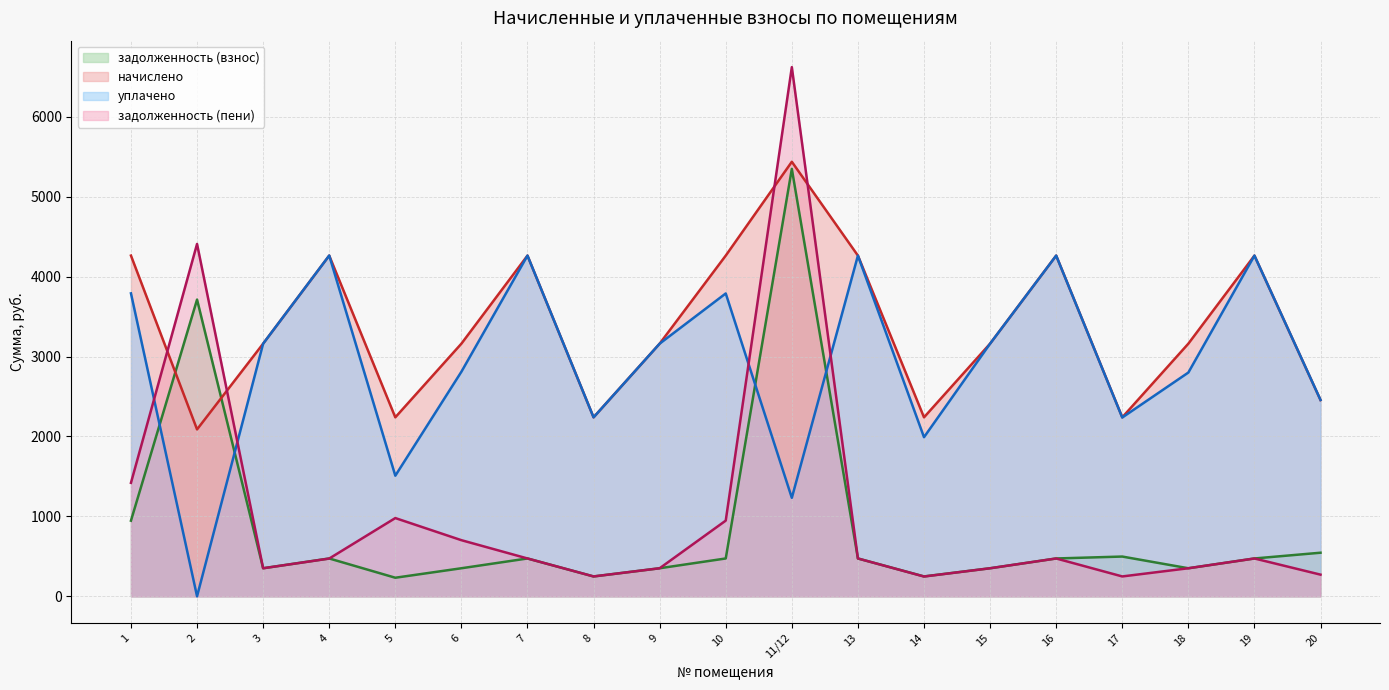

Is it true that уплачено equals 2239.2 at 8?

True